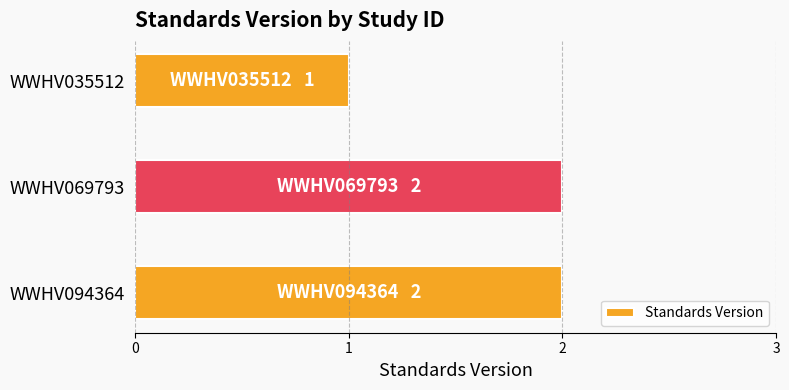

How many data points does each series have?

3